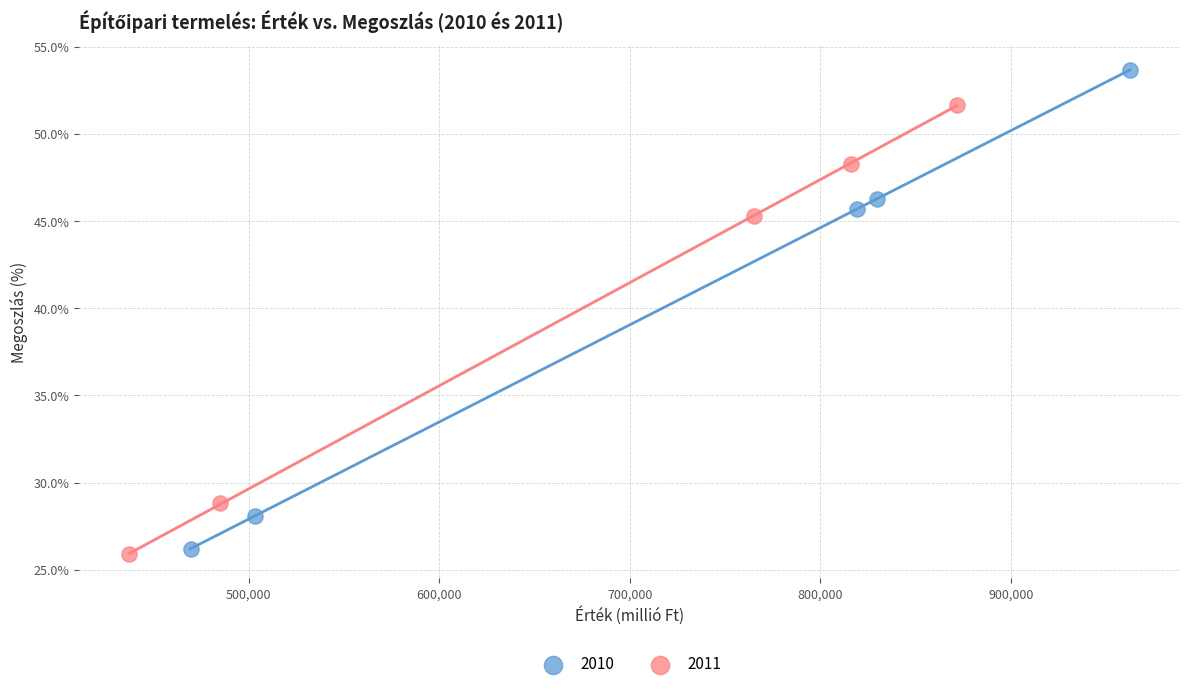

Which series has the largest Y range (max minus min)?

2010